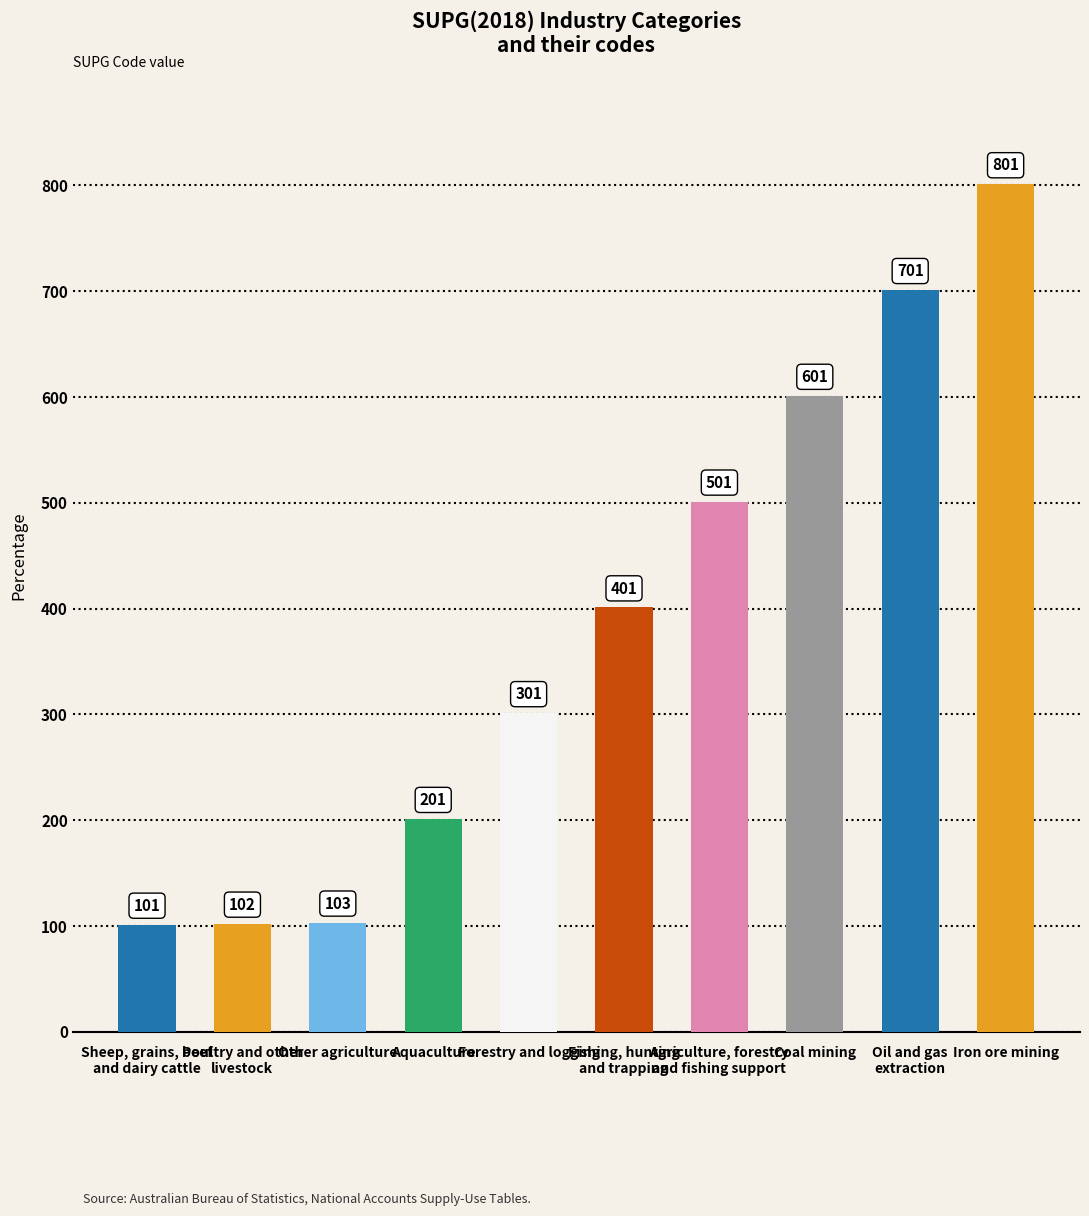

What is the ratio of the value at Sheep, grains, beef
and dairy cattle to the value at Oil and gas
extraction?

0.1